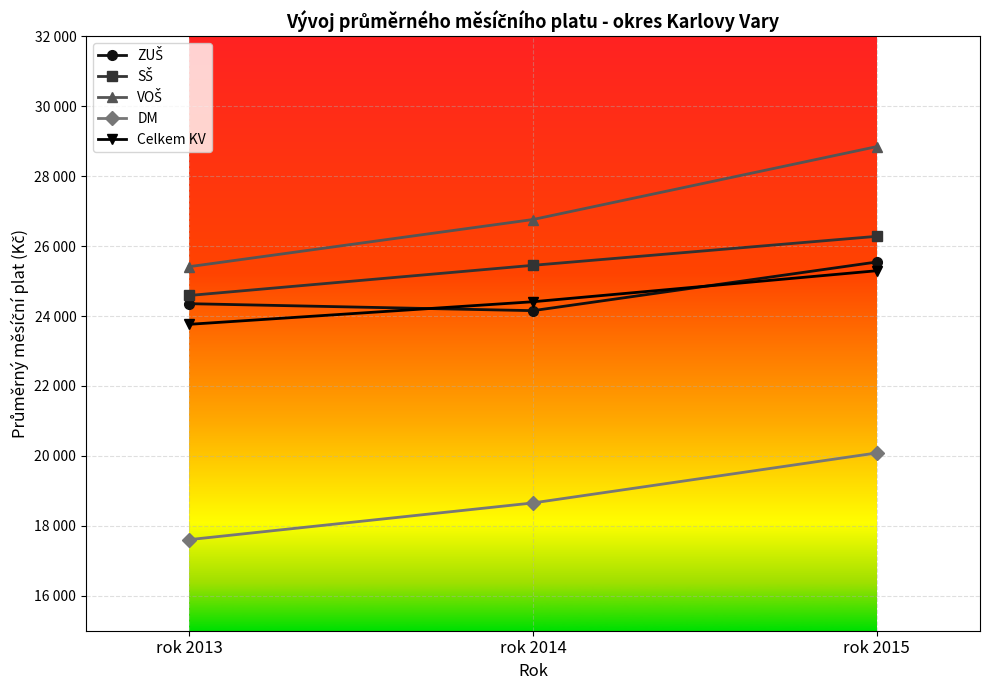

At which category is the sum across all series the highest?

rok 2015